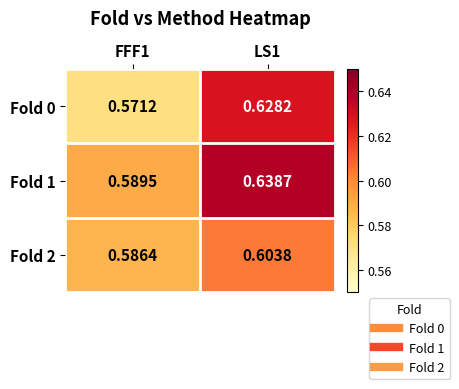

Is the value of Fold 1 at FFF1 greater than the value of Fold 0 at FFF1?

Yes